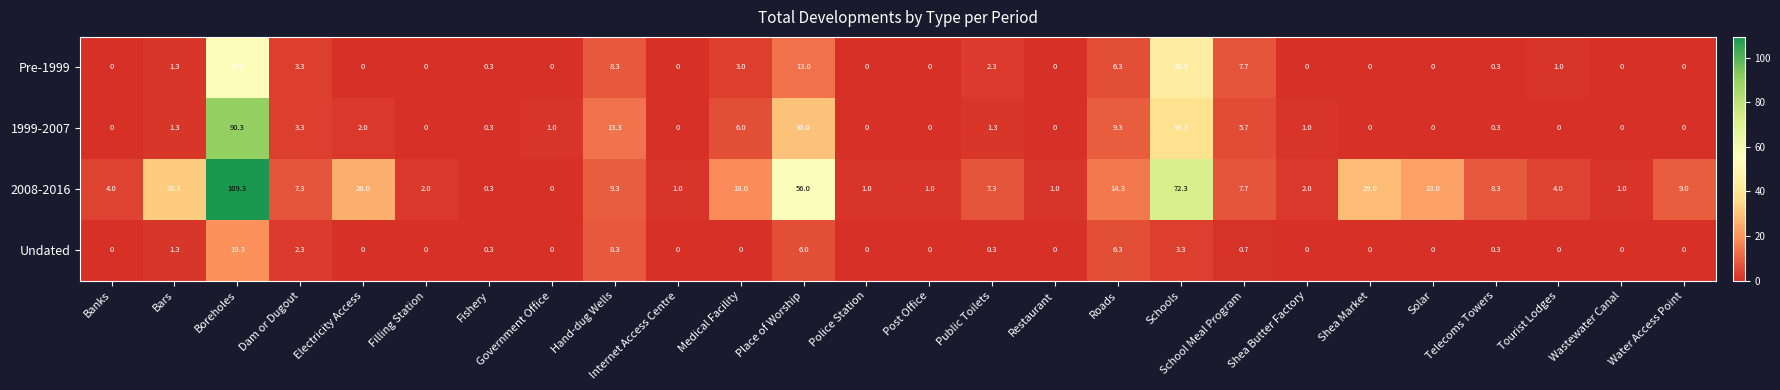

How many series are shown in this chart?

4